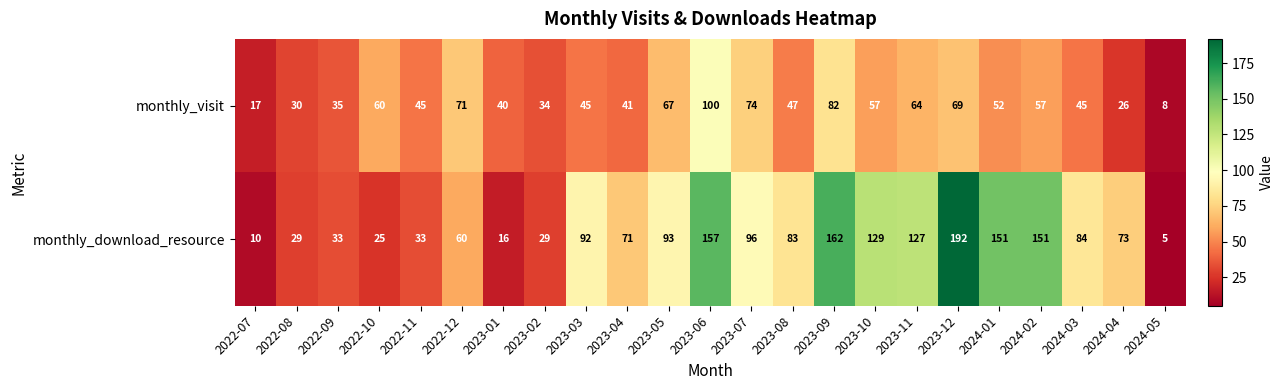

What is the total value across all series at 2023-09?

244